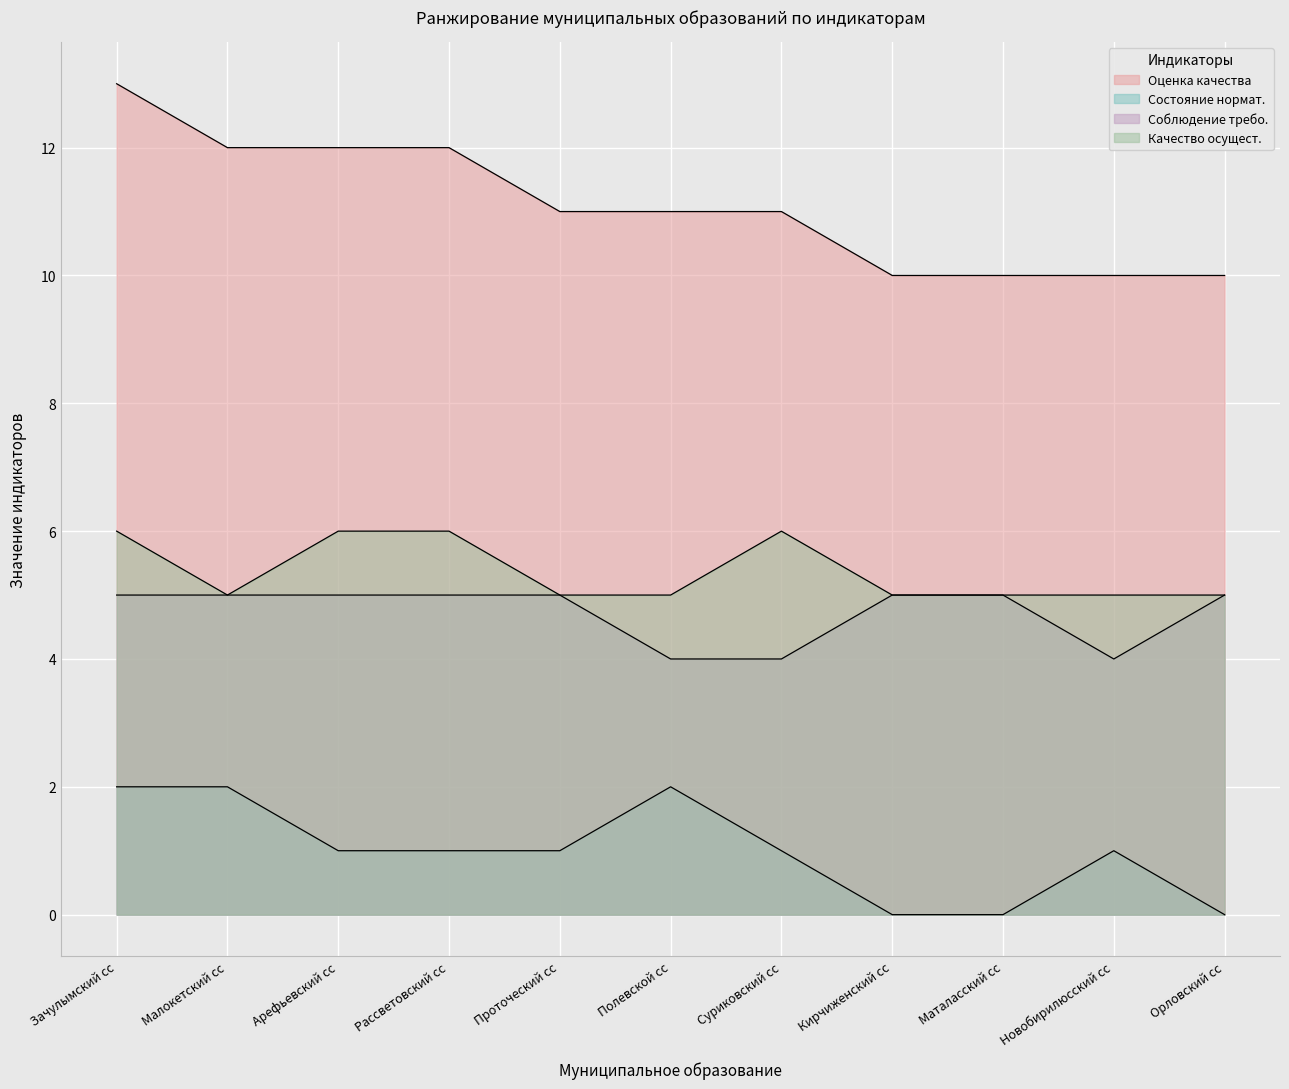

At which category is the sum across all series the highest?

Зачулымский сс